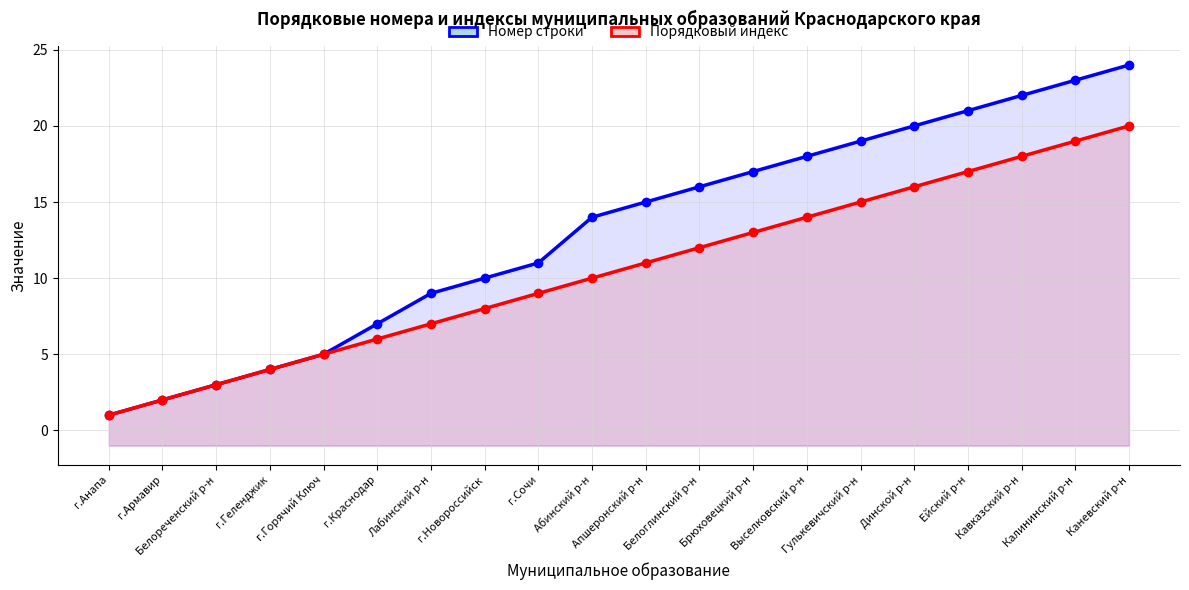

What is the minimum value for Номер строки?

1